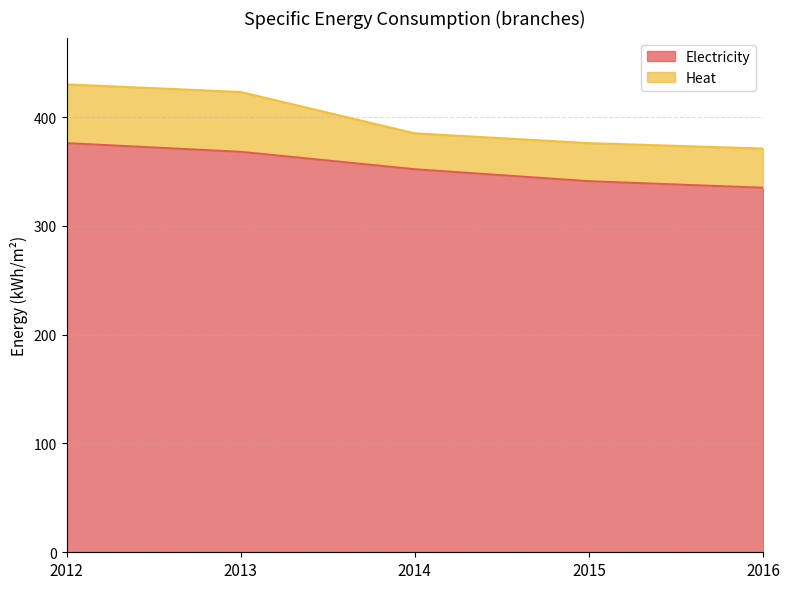

Where does the data first go above 352?

2012